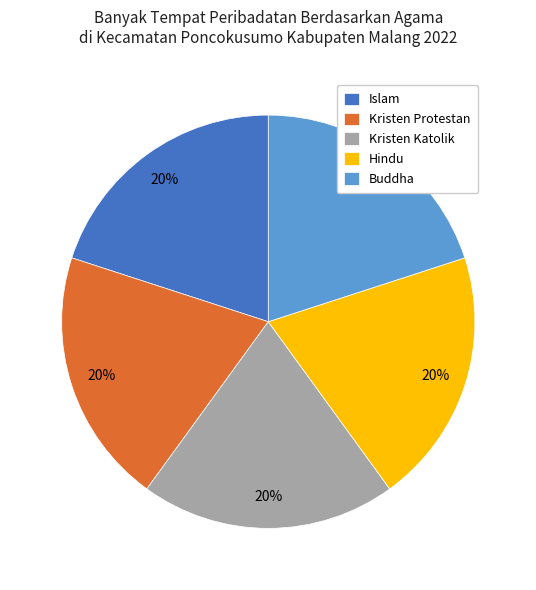

Approximately how many times larger is the value at Kristen Protestan compared to Islam?

1.0